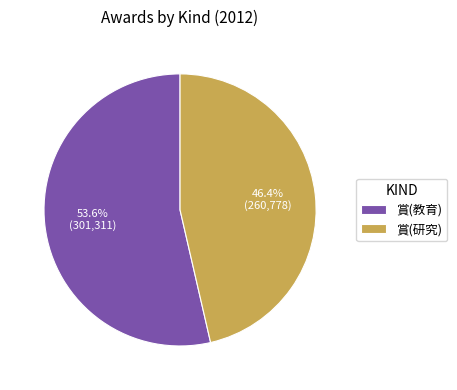

The 賞(研究) slice represents 46% of the pie. True or false?

True